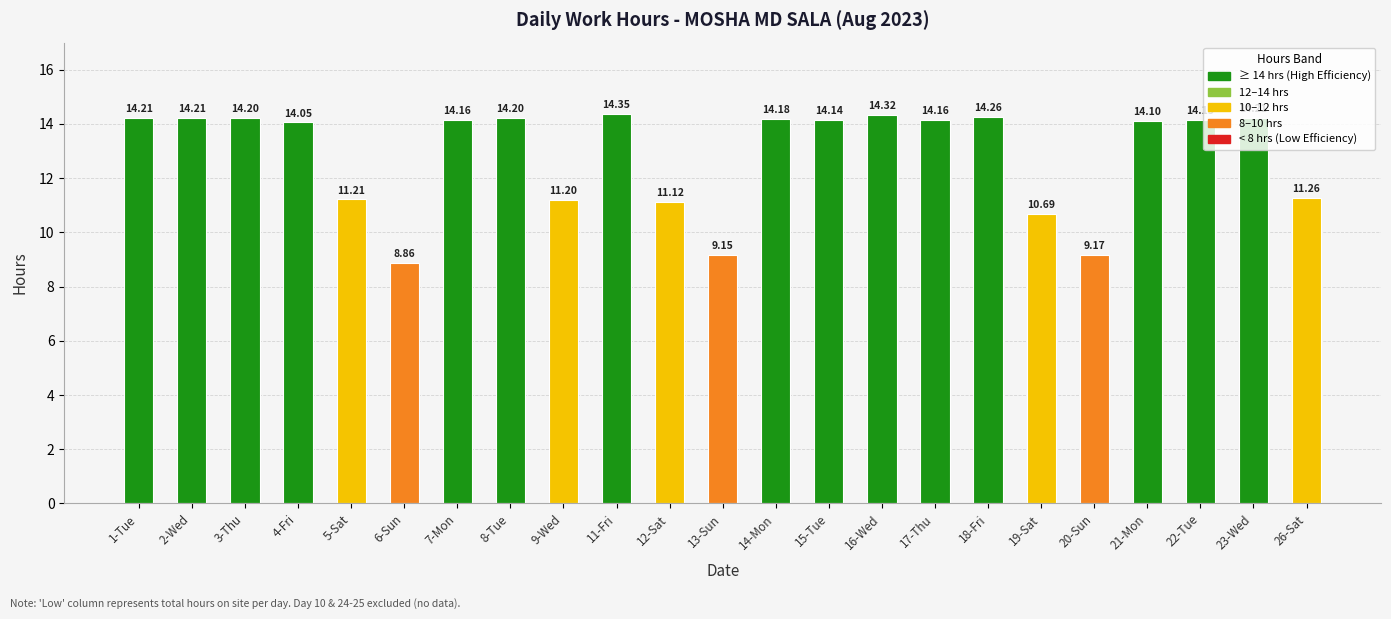

Approximately how many times larger is the value at 19-Sat compared to 26-Sat?

0.9